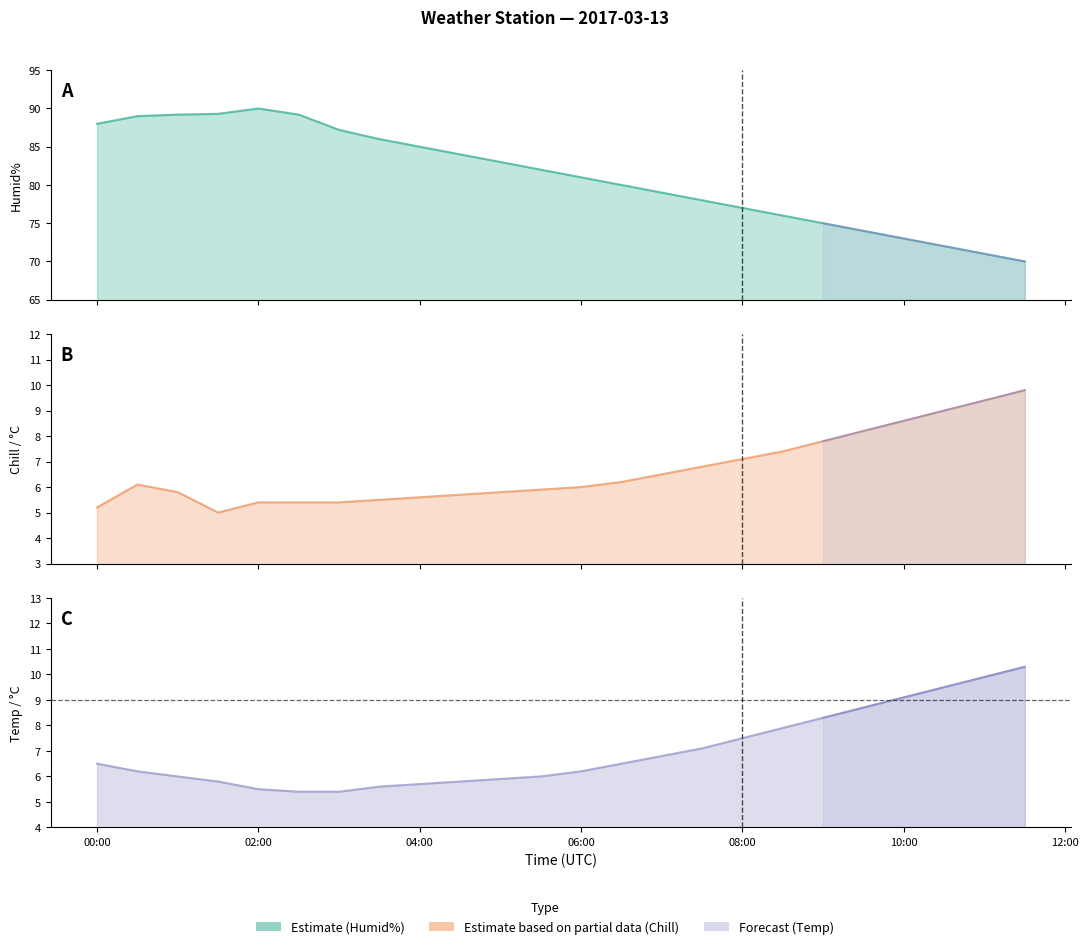

Reading left to right, what are all the values shown in this chart?

Humid% line: 88.0	89.0	89.2	89.3	90.0	89.2	87.2	86.0	85.0	84.0	83.0	82.0	81.0	80.0	79.0	78.0	77.0	76.0	75.0	74.0	73.0	72.0	71.0	70.0
Chill / °C line: 5.2	6.1	5.8	5.0	5.4	5.4	5.4	5.5	5.6	5.7	5.8	5.9	6.0	6.2	6.5	6.8	7.1	7.4	7.8	8.2	8.6	9.0	9.4	9.8
Temp / °C line: 6.5	6.2	6.0	5.8	5.5	5.4	5.4	5.6	5.7	5.8	5.9	6.0	6.2	6.5	6.8	7.1	7.5	7.9	8.3	8.7	9.1	9.5	9.9	10.3